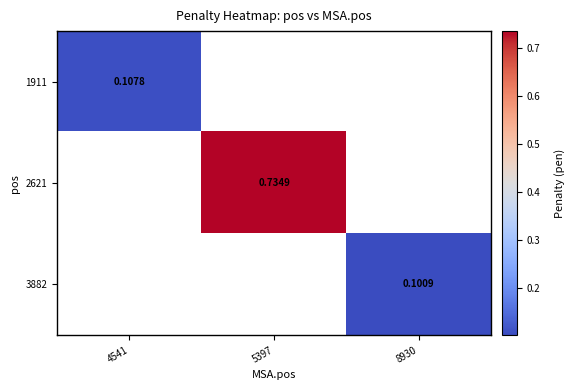

Is the value of 3882 at 5397 greater than the value of 2621 at 4541?

No